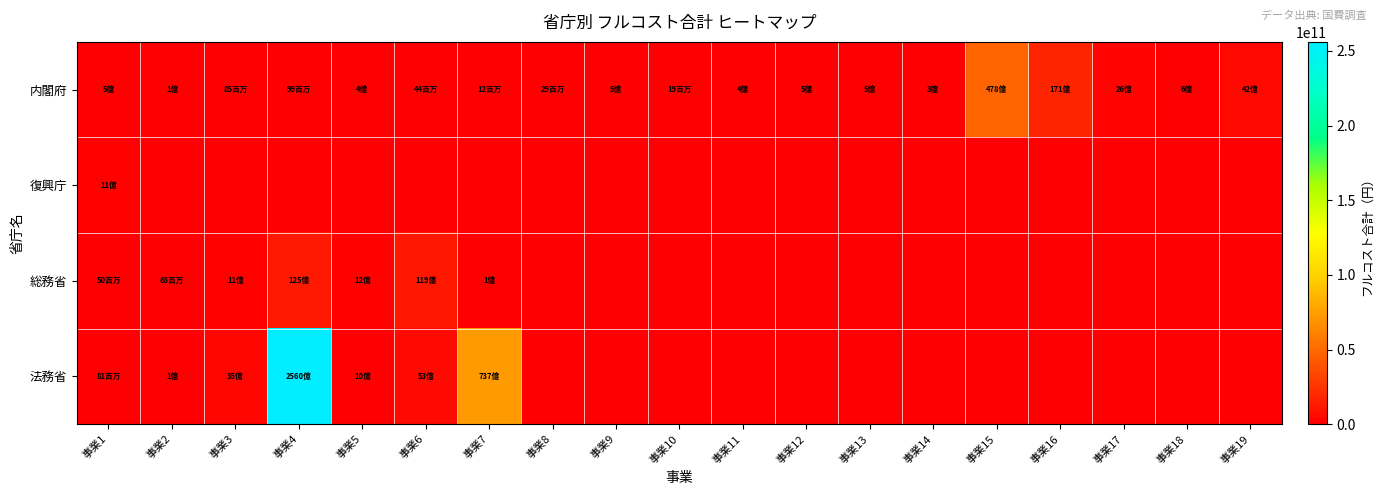

What is the total value across all series at 事業5?

2556671952